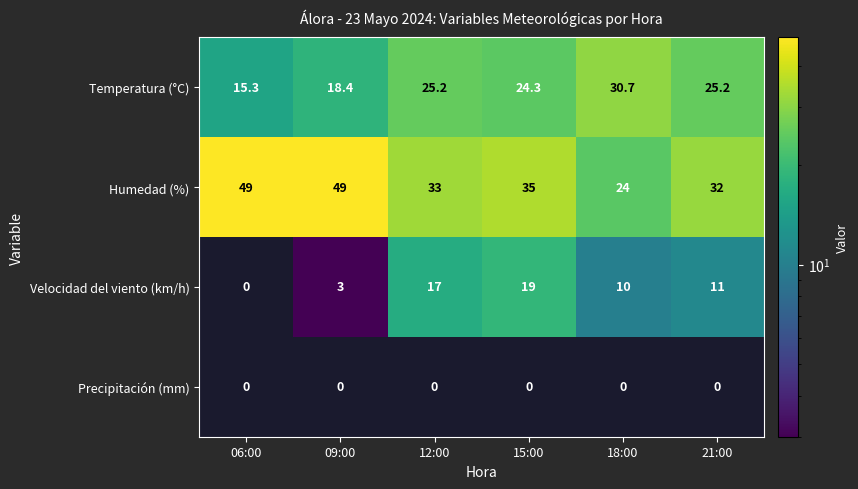

Which series has the largest total across all categories?

Humedad (%)